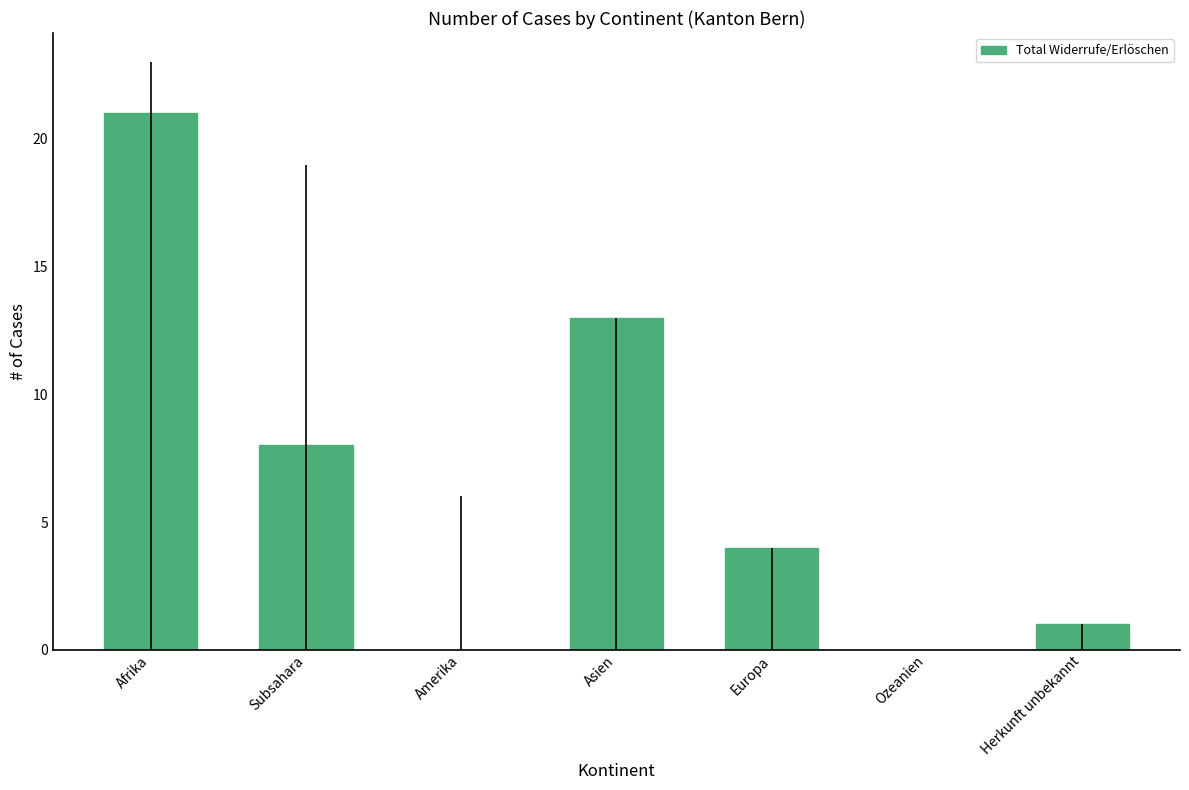

Are the bars horizontal?

No